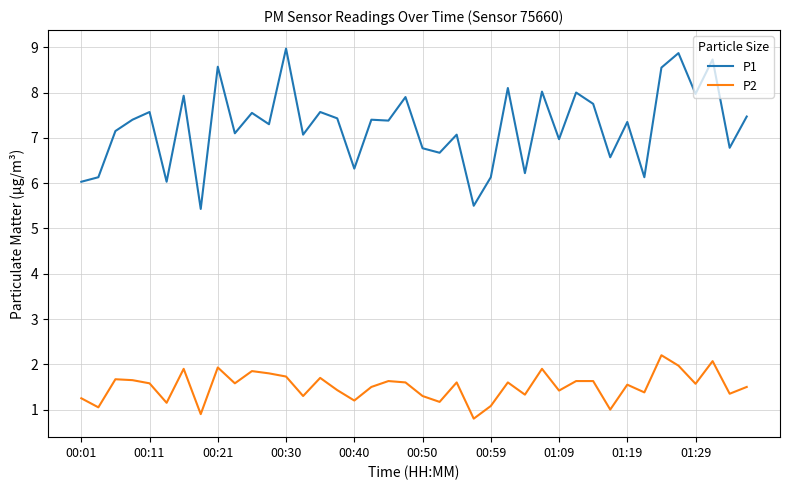

True or false: P1 and P2 cross at least once.

False